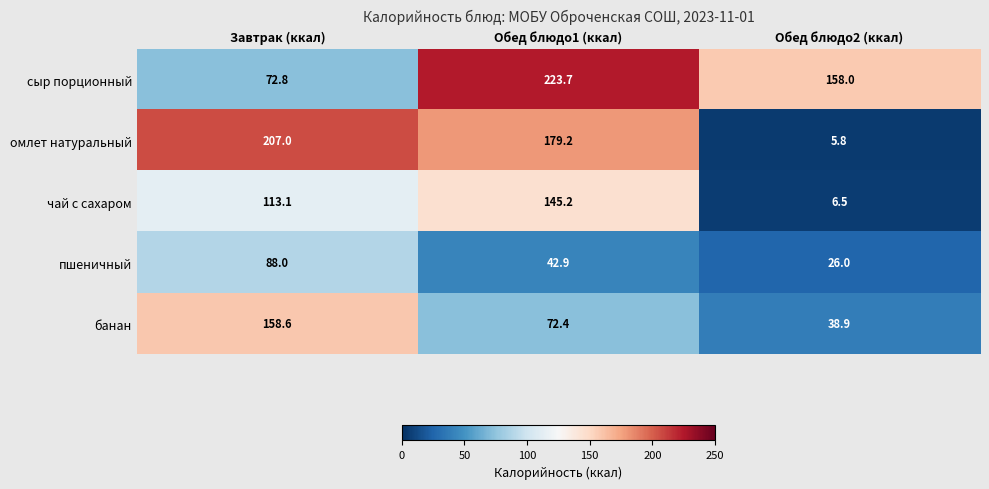

The чай с сахаром series shows 6.5 at Обед блюдо2 (ккал). True or false?

True